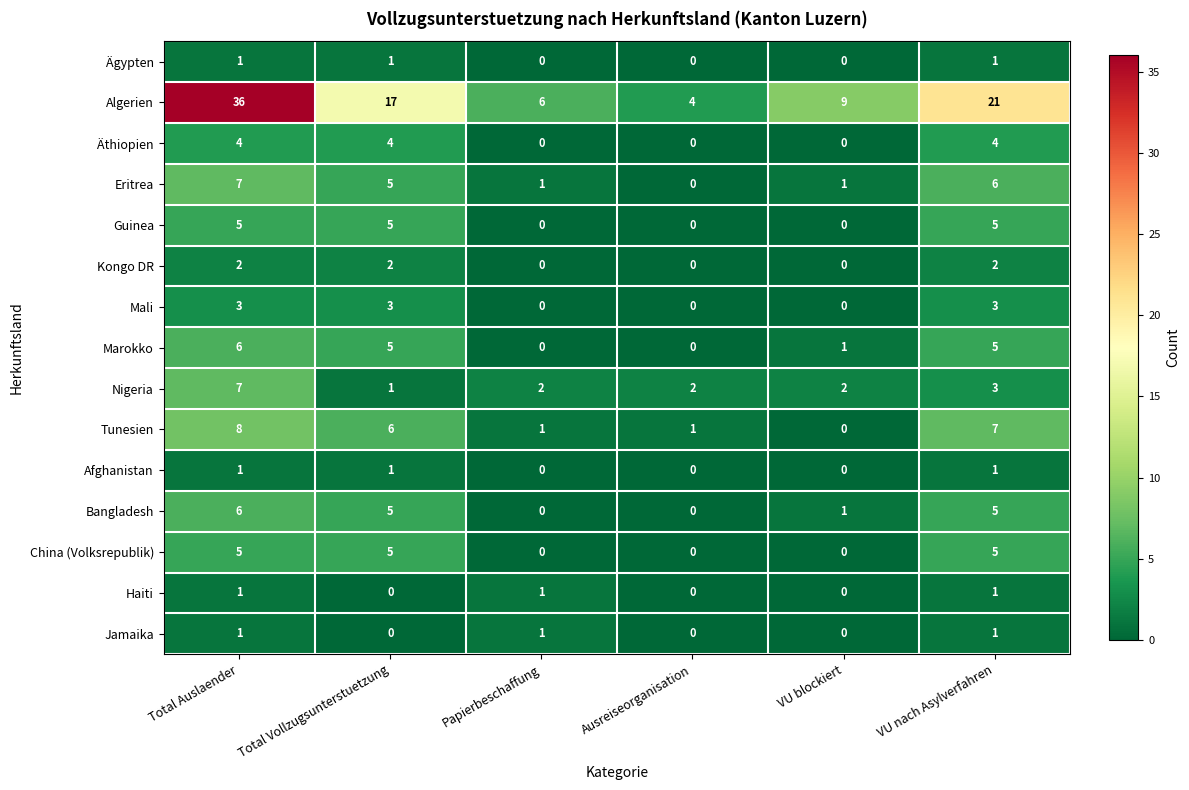

What is the average value of the Algerien series?

16